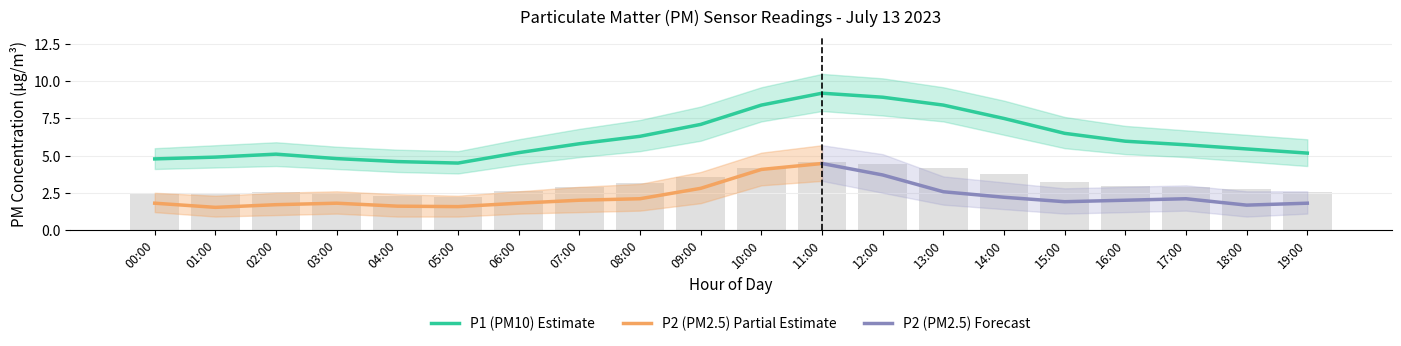

What is the label of the 15th bar from the left?

14:00